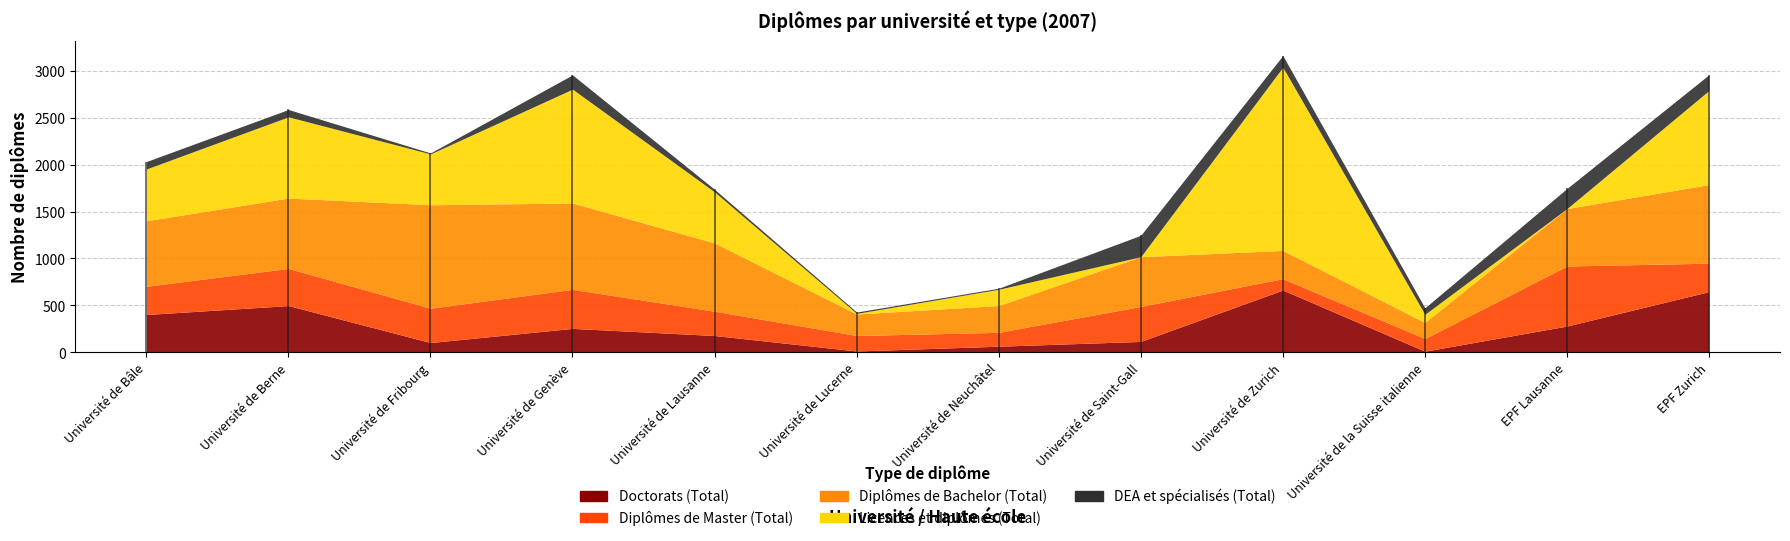

True or false: Diplômes de Bachelor (Total) and DEA et spécialisés (Total) intersect in this chart.

False